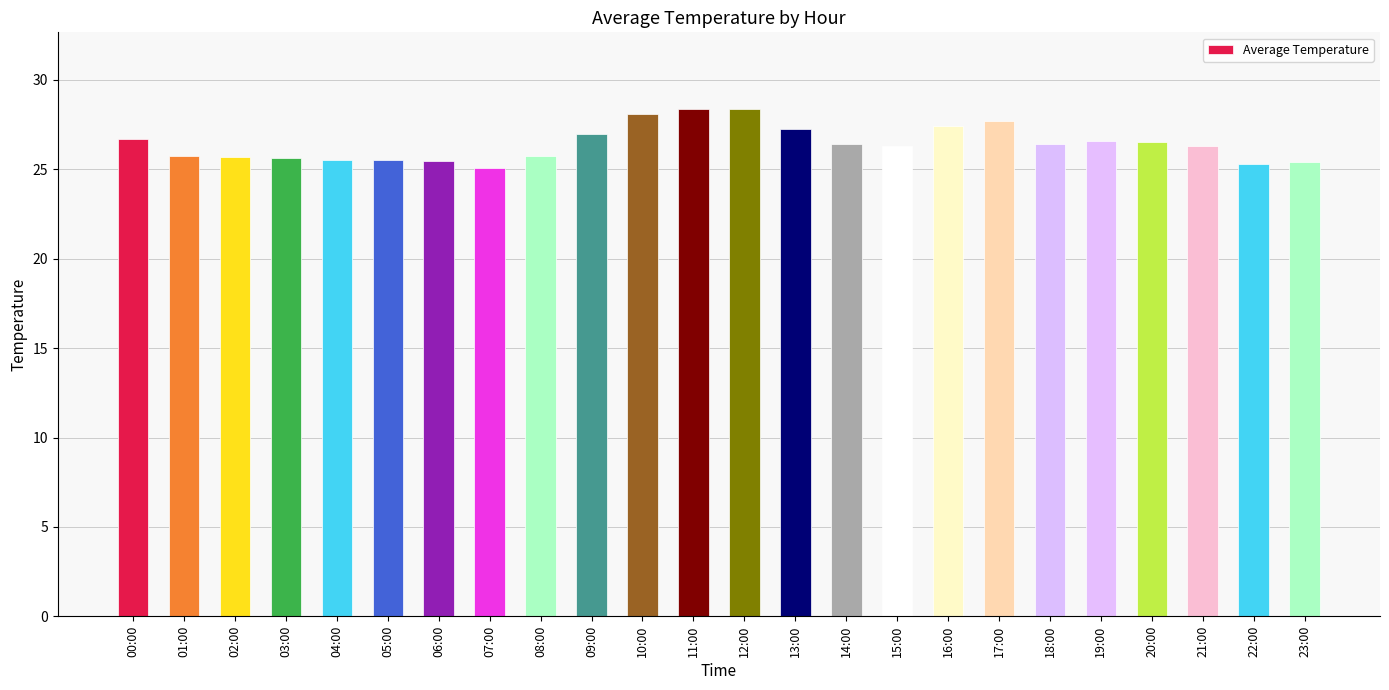

What is the difference between the maximum and minimum values?

3.3